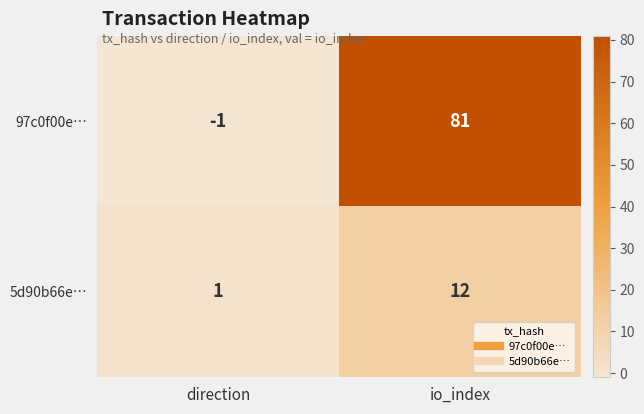

How many values in 97c0f00e… are below zero?

1